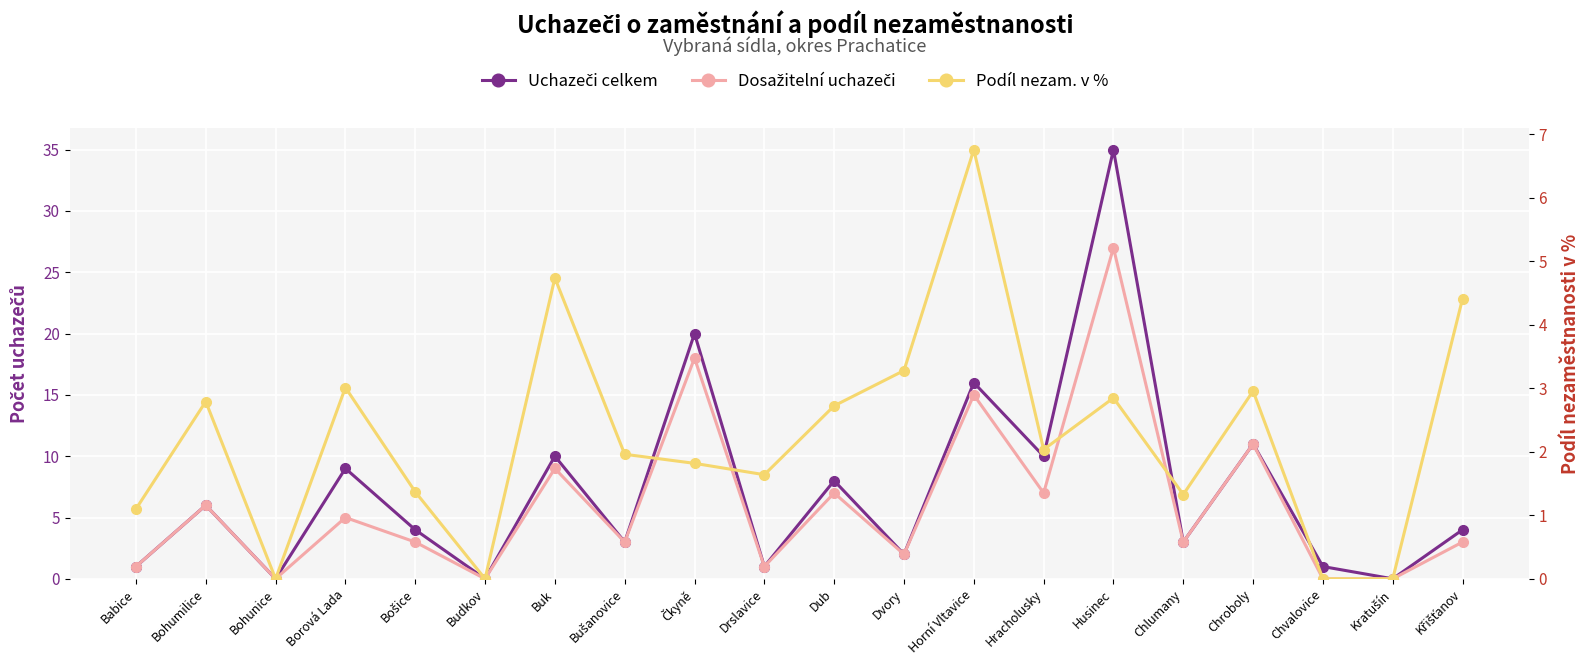

Which series has the largest total across all categories?

Uchazeči celkem